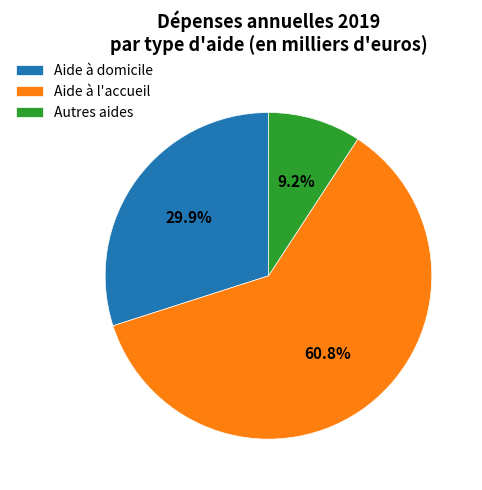

Which has a higher value, Aide à l'accueil or Autres aides?

Aide à l'accueil